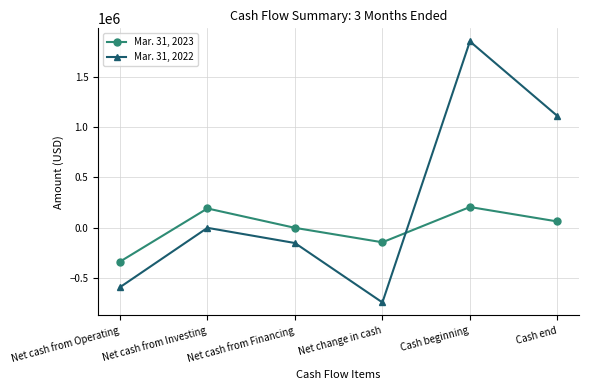

Which series has the widest spread of values?

Mar. 31, 2022